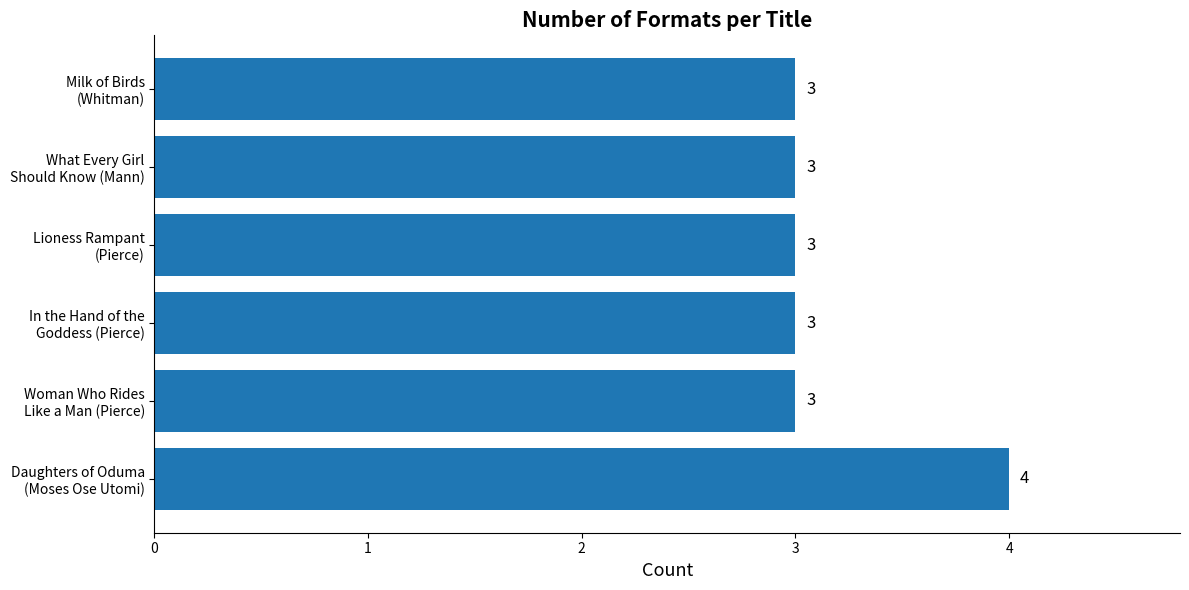

How many data points does each series have?

6